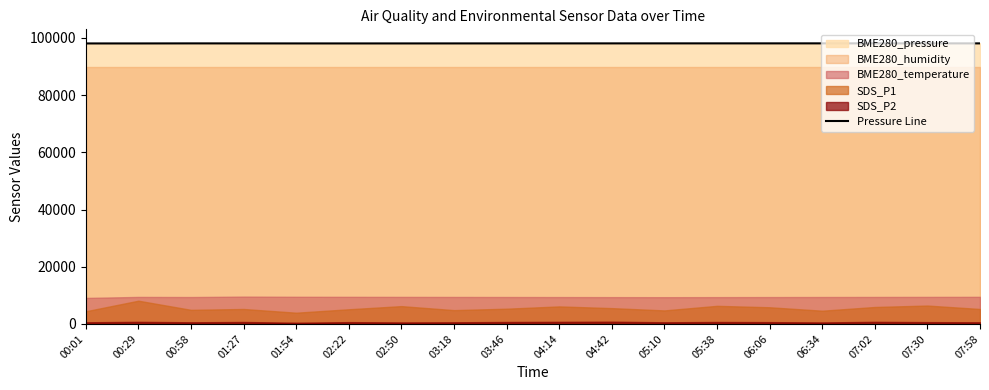

What is the value of the 17th point from the left?

98114.3